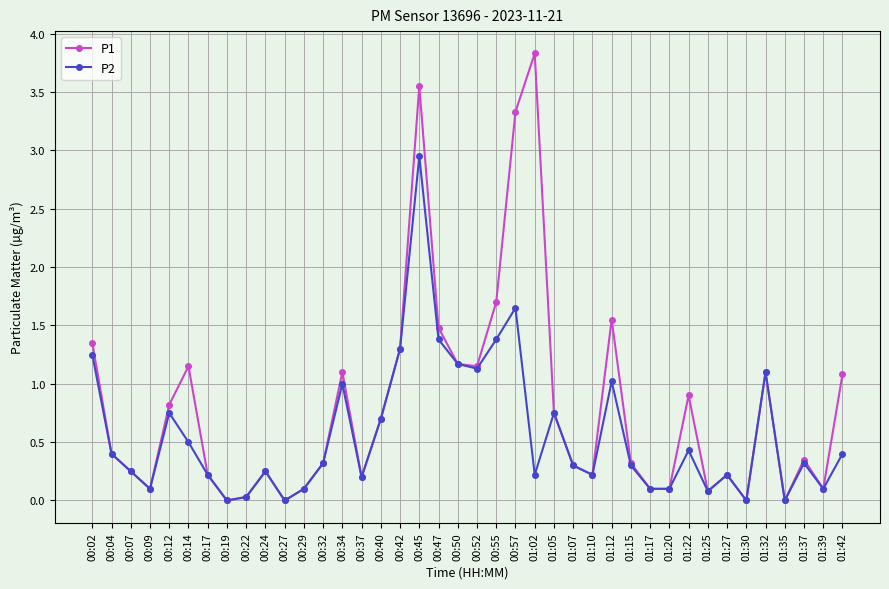

Rank the series by their maximum value, from highest to lowest.

P1, P2